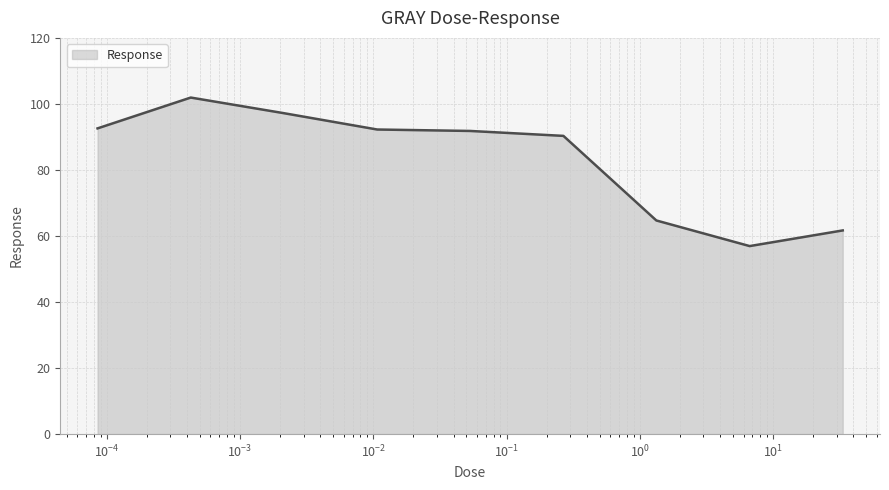

What is the smallest value displayed?

56.9